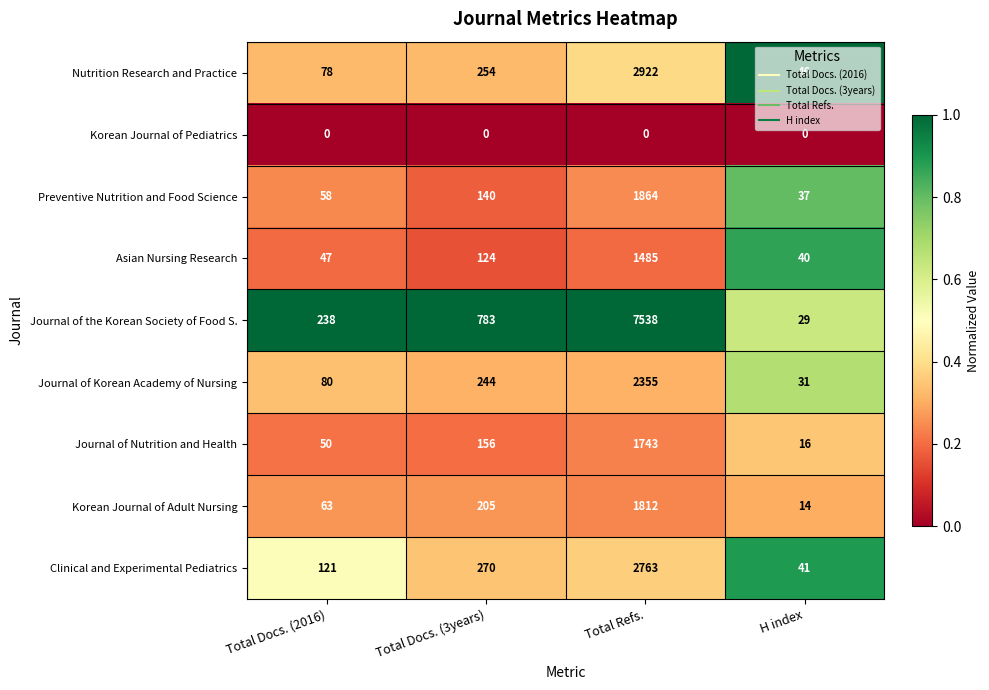

Which category has the lowest value in the Nutrition Research and Practice series?

H index